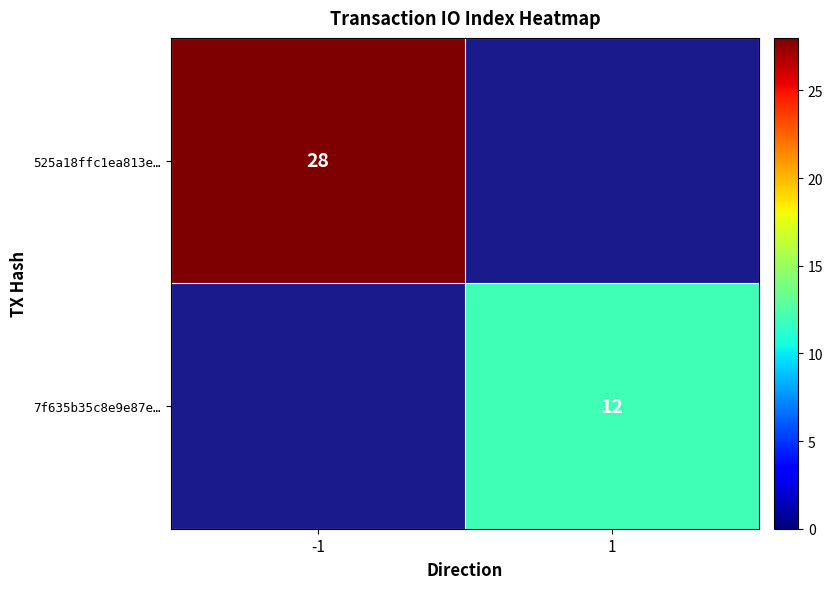

The 525a18ffc1ea813e… series shows 9 at -1. True or false?

False